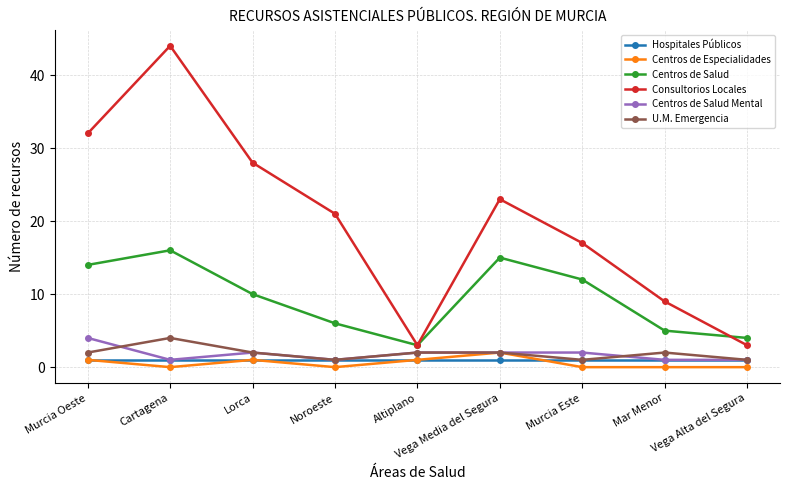

What is the average value of the Hospitales Públicos series?

1